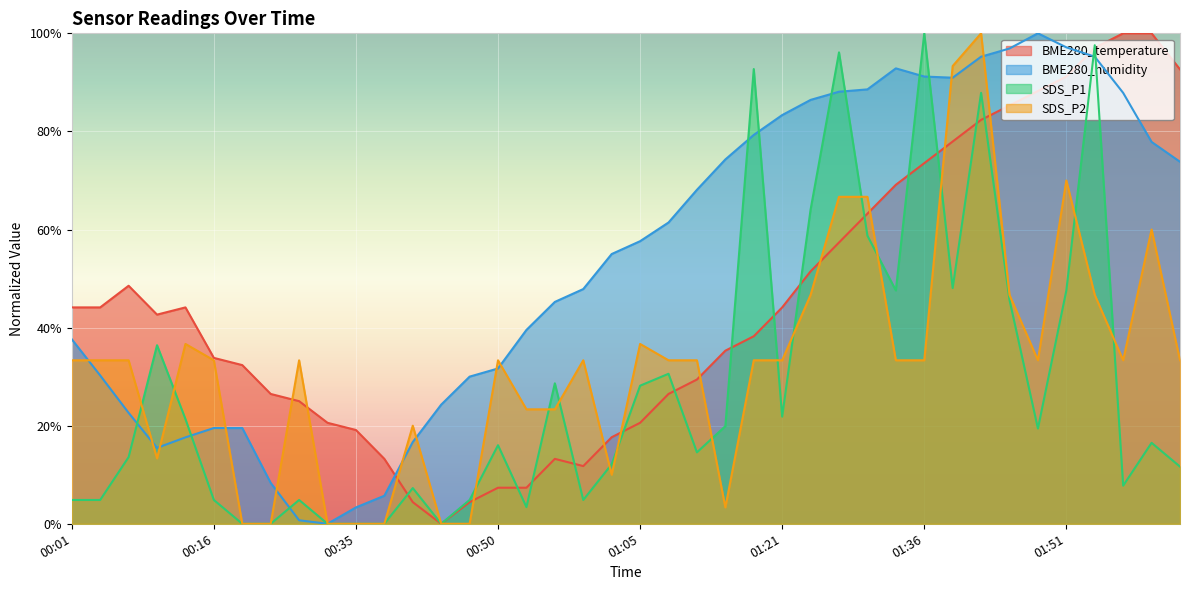

Reading right to left, what are all the values shown in this chart?

BME280_temperature: 92.6	100.0	100.0	97.1	91.2	88.2	85.3	82.4	77.9	73.5	69.1	63.2	57.4	51.5	44.1	38.2	35.3	29.4	26.5	20.6	17.6	11.8	13.2	7.4	7.4	4.4	0.0	4.4	13.2	19.1	20.6	25.0	26.5	32.4	33.8	44.1	42.6	48.5	44.1	44.1
BME280_humidity: 73.8	77.9	87.9	95.2	97.1	100.0	96.9	95.2	91.0	91.2	92.9	88.6	88.1	86.4	83.3	79.3	74.3	68.1	61.4	57.6	55.0	47.9	45.2	39.5	31.7	30.0	24.3	16.7	5.7	3.3	0.0	0.7	8.3	19.5	19.5	17.6	15.5	22.6	30.2	37.6
SDS_P1: 11.7	16.5	7.8	97.6	47.6	19.4	45.6	87.9	48.1	100.0	47.6	58.7	96.1	64.1	21.8	92.7	19.9	14.6	30.6	28.2	12.1	4.9	28.6	3.4	16.0	4.9	0.0	7.3	0.0	0.0	0.0	4.9	0.0	0.0	4.9	21.4	36.4	13.6	4.9	4.9
SDS_P2: 33.3	60.0	33.3	46.7	70.0	33.3	46.7	100.0	93.3	33.3	33.3	66.7	66.7	46.7	33.3	33.3	3.3	33.3	33.3	36.7	10.0	33.3	23.3	23.3	33.3	0.0	0.0	20.0	0.0	0.0	0.0	33.3	0.0	0.0	33.3	36.7	13.3	33.3	33.3	33.3